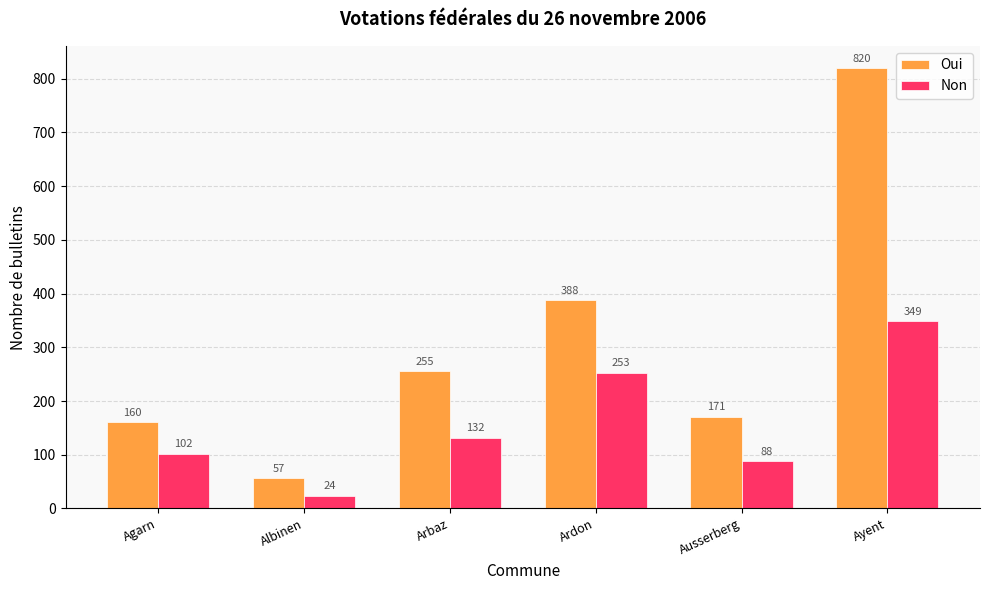

How many data points does each series have?

6